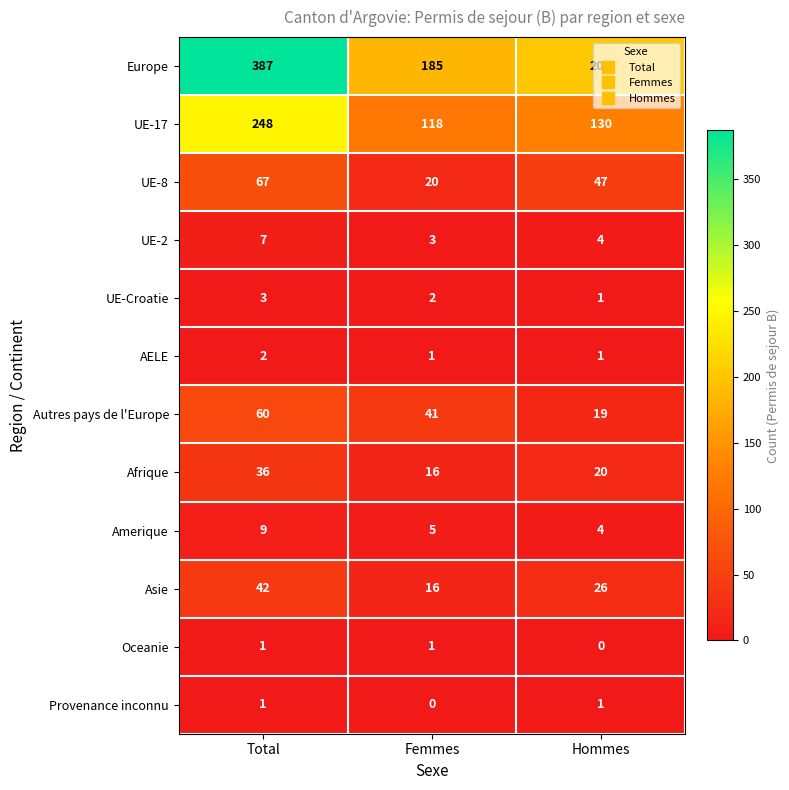

Is it true that Asie equals 26 at Hommes?

True